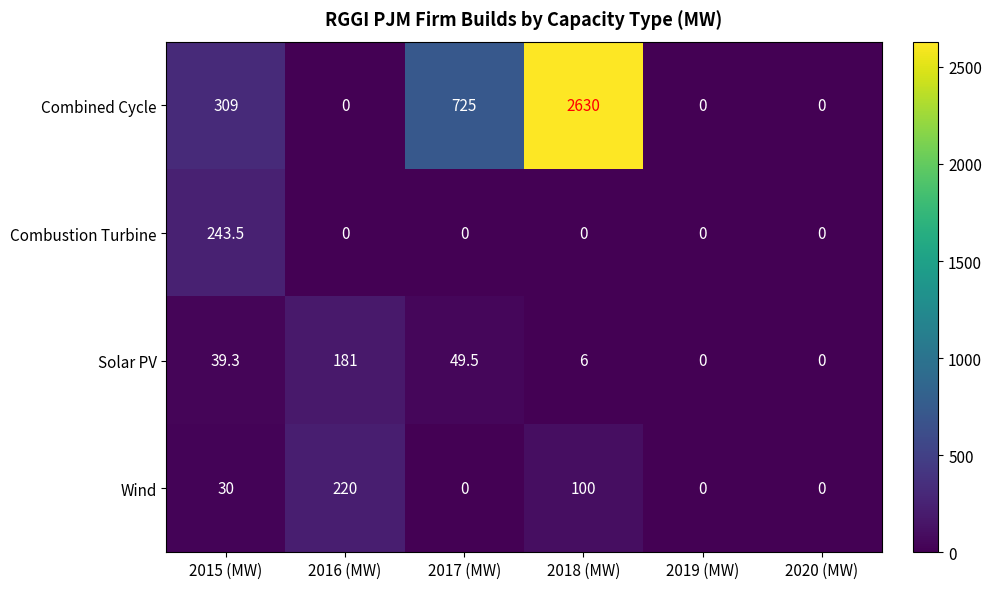

True or false: Solar PV has a value of 114.9 at 2020 (MW).

False